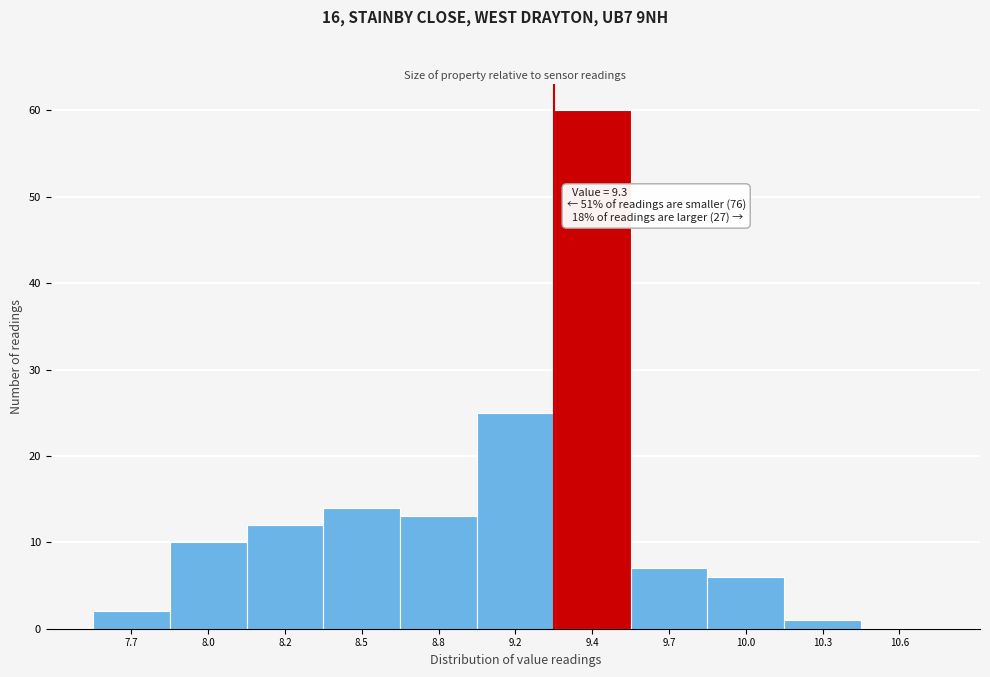

Reading left to right, list all the values displayed in this chart.

7.7=2	8.0=10	8.2=12	8.5=14	8.8=13	9.2=25	9.4=60	9.7=7	10.0=6	10.3=1	10.6=0